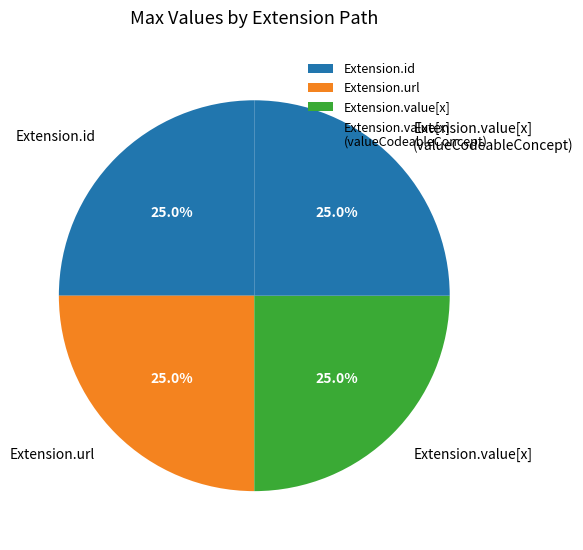

What percentage is NOT represented by Extension.url?

75.0%